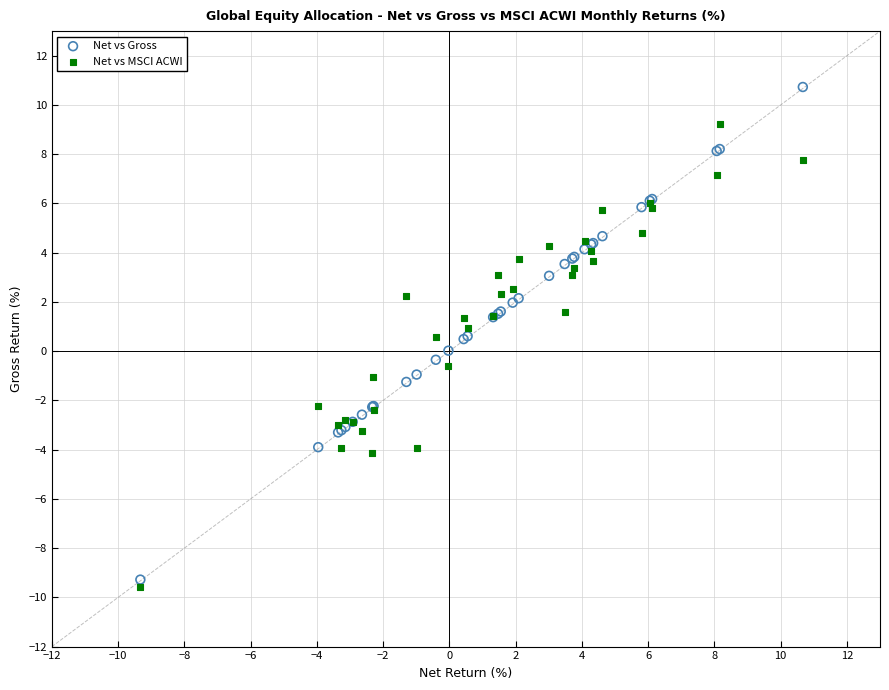

What is the X range (max minus min) for the scatter plot?

20.0